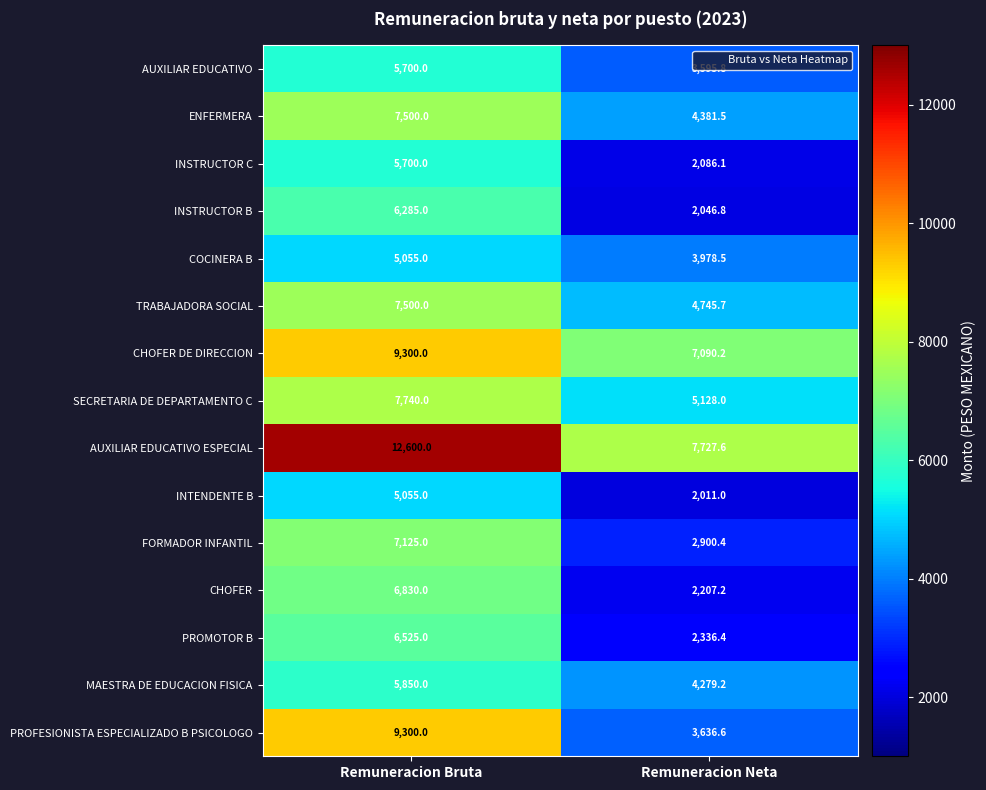

Which series has the largest range (max minus min)?

PROFESIONISTA ESPECIALIZADO B PSICOLOGO